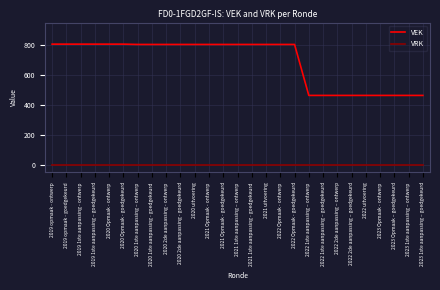

List the series in order of their overall mean, highest first.

VEK, VRK